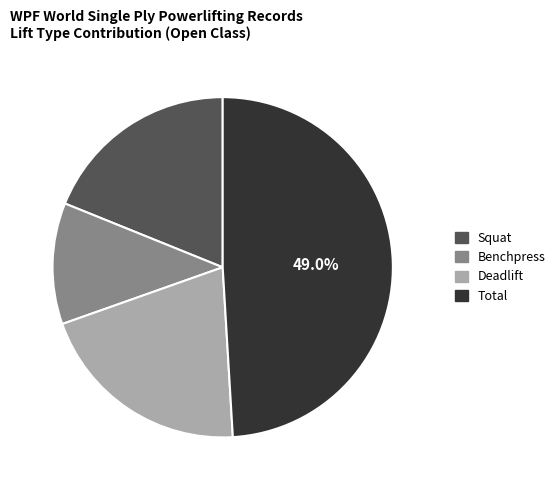

Is the sum of Benchpress and Total greater than half?

Yes